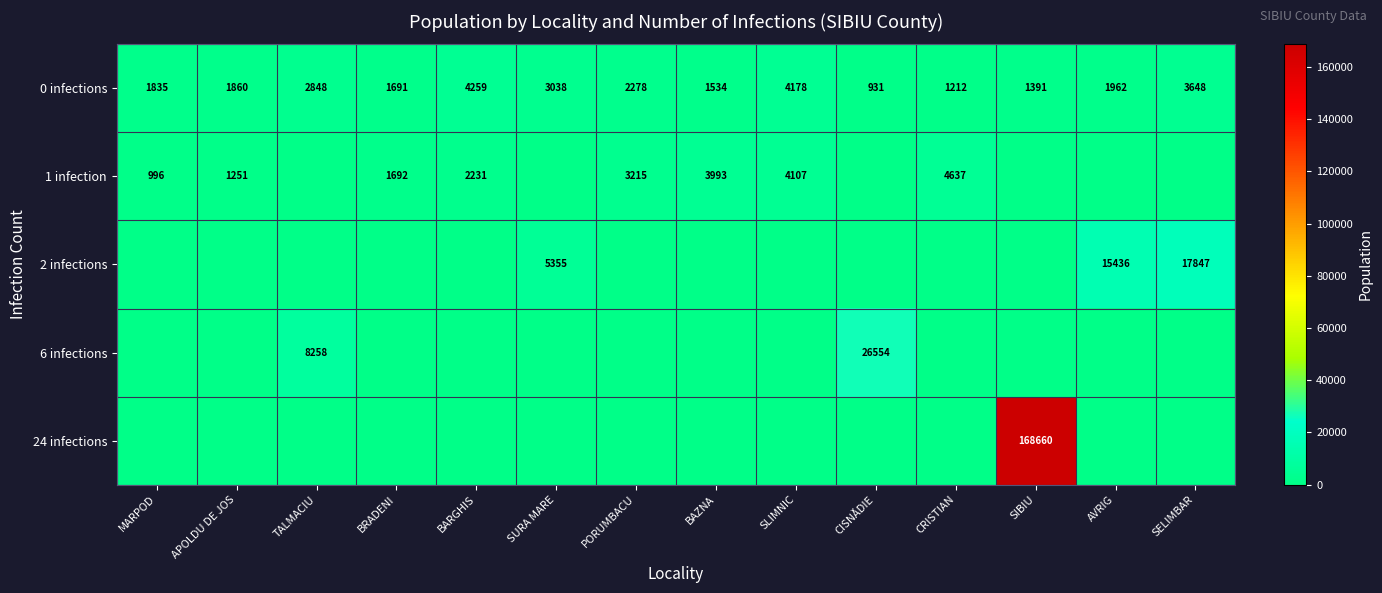

The 0 infections series shows 2924 at SLIMNIC. True or false?

False